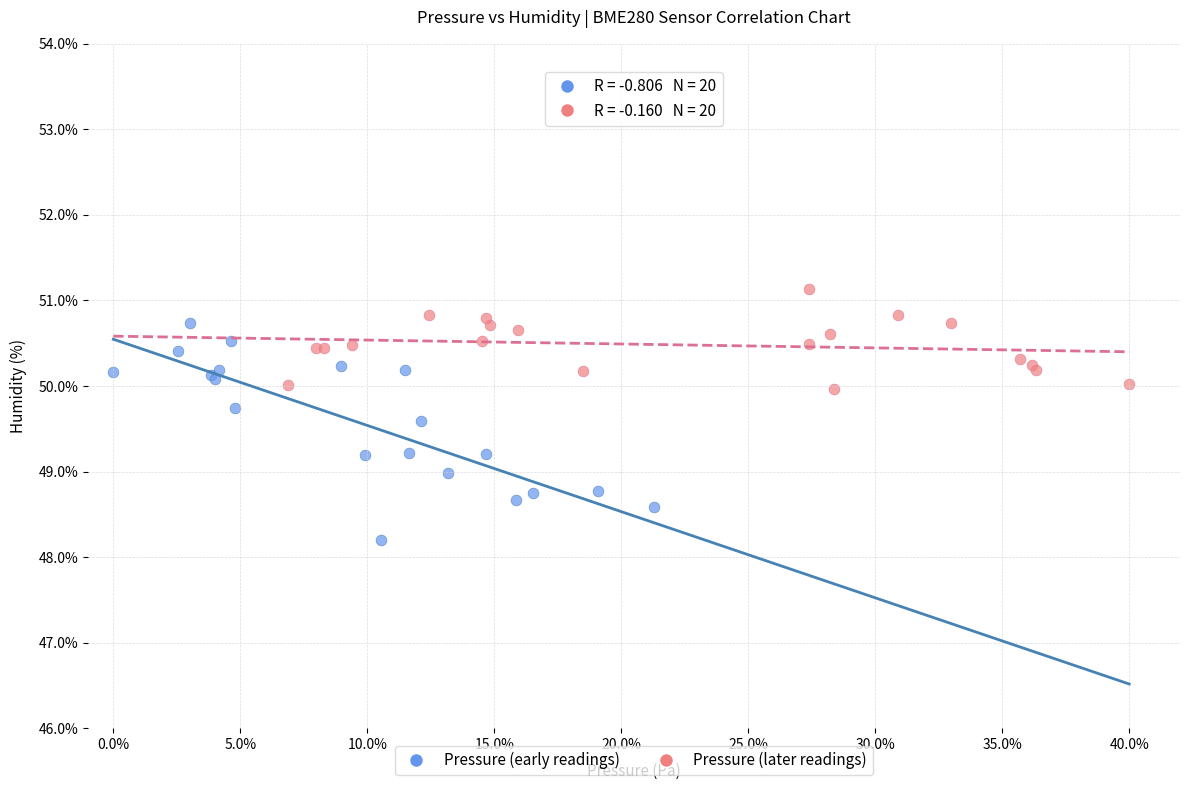

Which series has the widest spread of Y values?

Pressure (early readings)